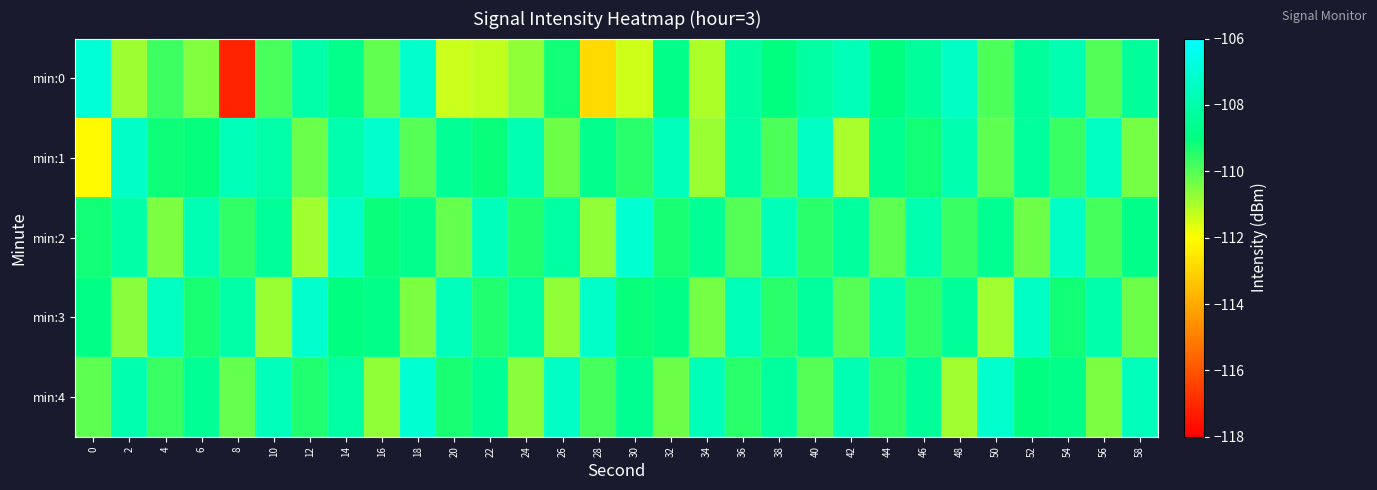

Between 22 and 50, which series saw the biggest shift?

min:3